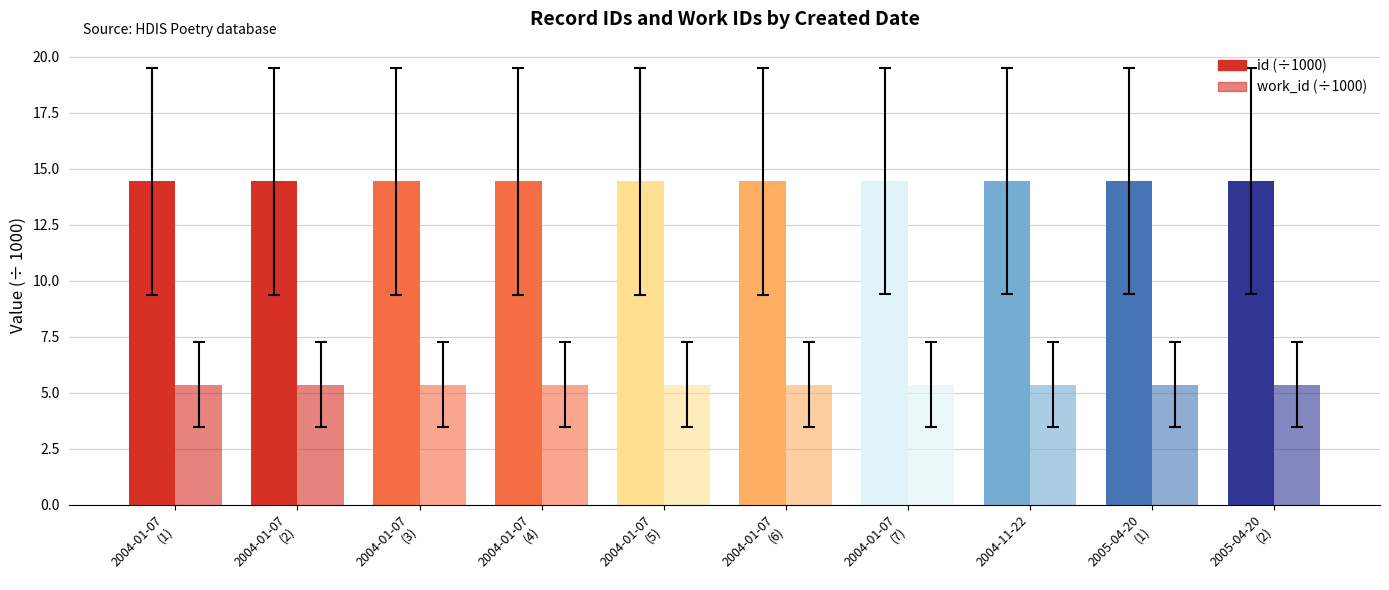

How many categories are shown in the chart?

10